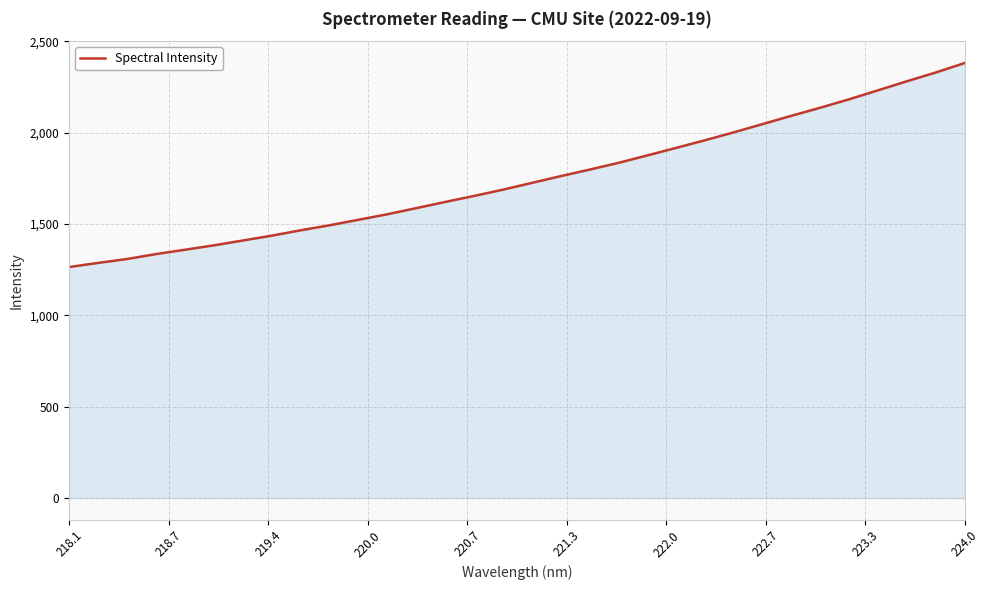

What is the maximum value shown in the chart?

2381.9